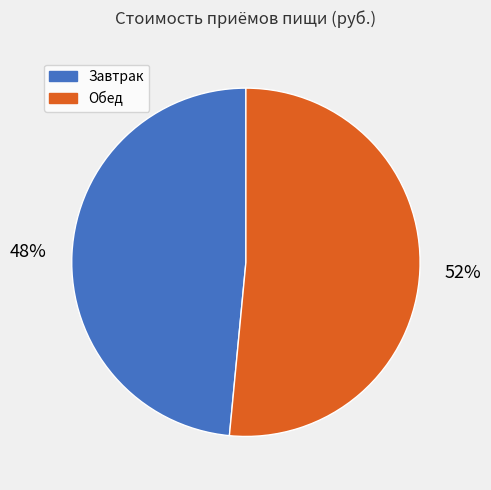

To the nearest percent, what portion does Обед represent?

52%